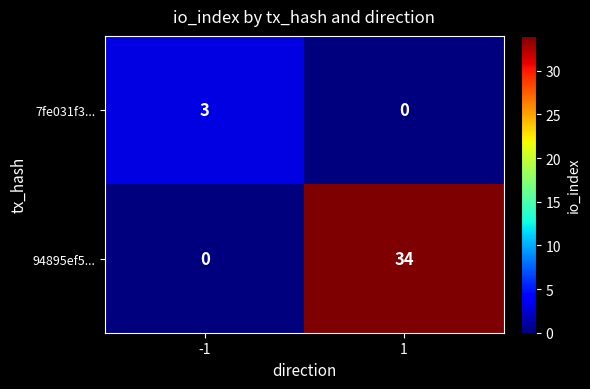

Reading left to right, extract all data points from this chart.

7fe031f3...: -1=3	1=0
94895ef5...: -1=0	1=34